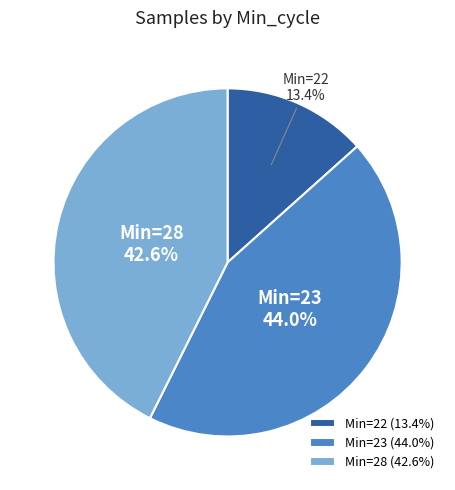

Is there a majority slice in this chart?

No